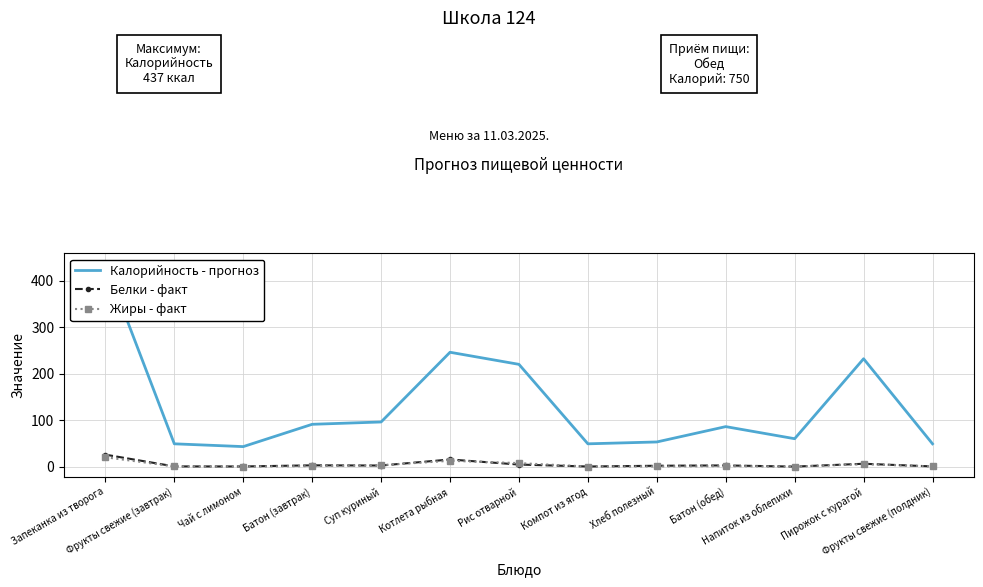

True or false: Калорийность - прогноз and Жиры - факт cross at least once.

False